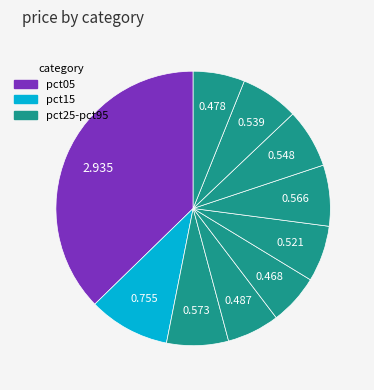

Count the number of slices in the pie.

10